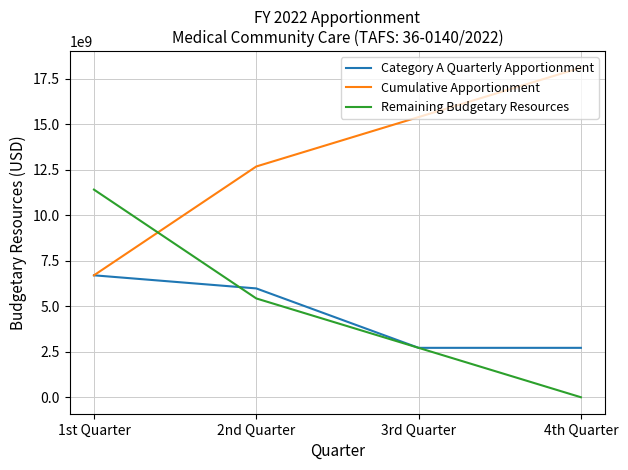

At which label does Remaining Budgetary Resources first exceed 5432101676?

1st Quarter